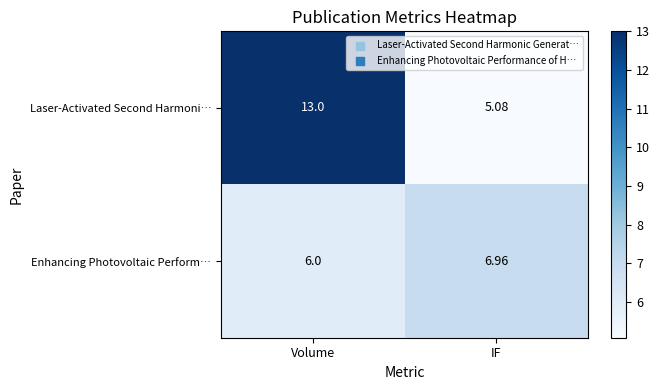

Which category has the highest value in the Laser-Activated Second Harmoni… series?

Volume